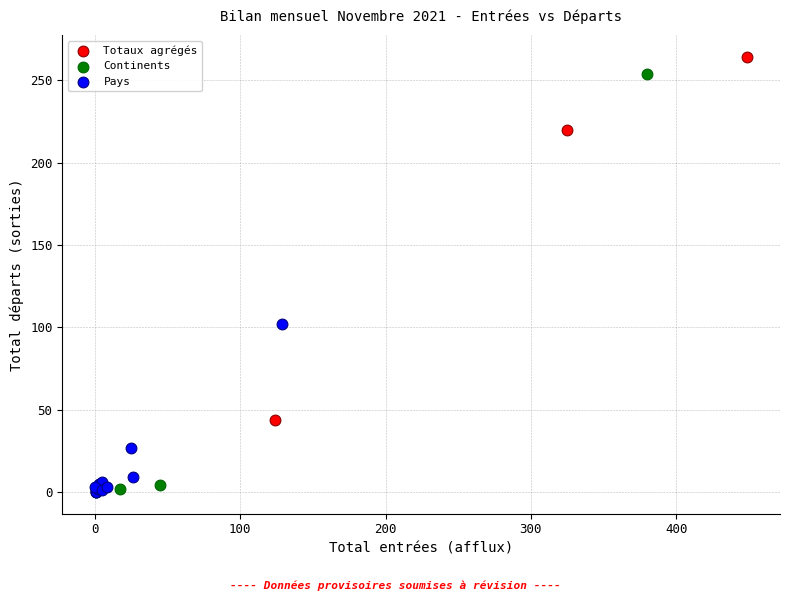

Which series has the largest Y range (max minus min)?

Continents